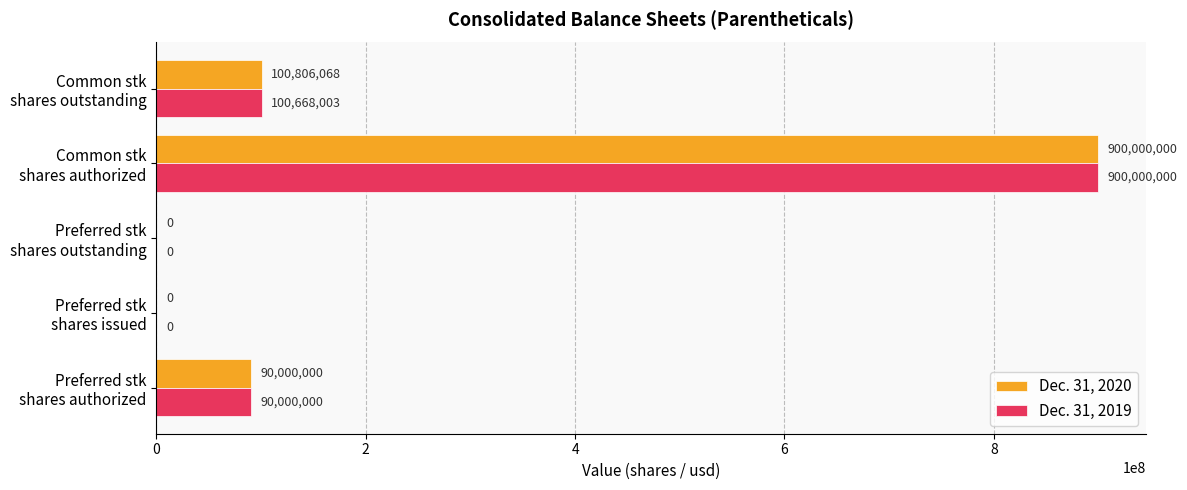

What is the sum of all Dec. 31, 2019 values?

1090668003